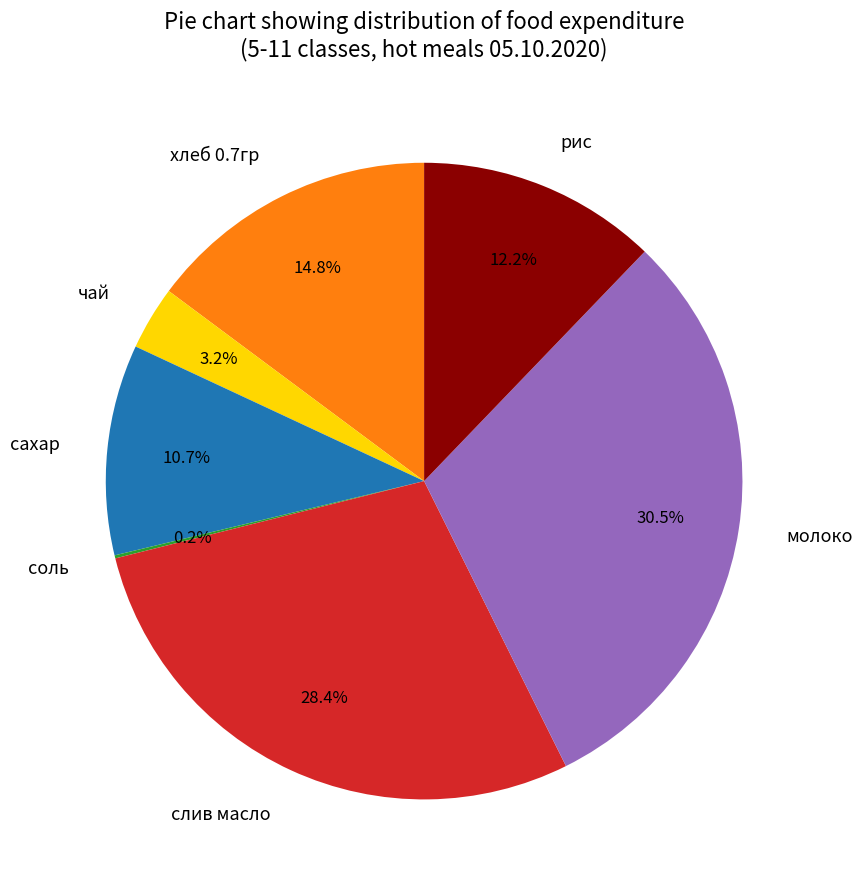

Is there any slice that represents more than half of the pie?

No